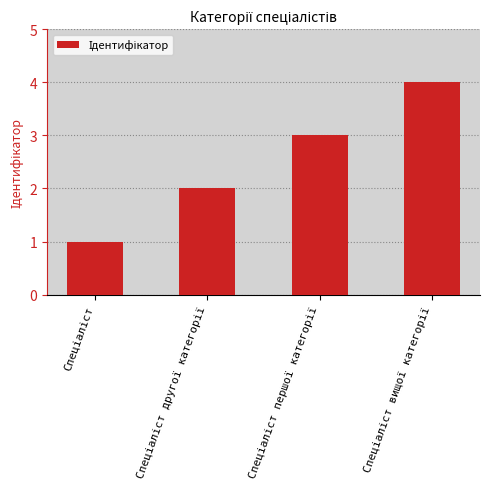

How many values are below 3?

2